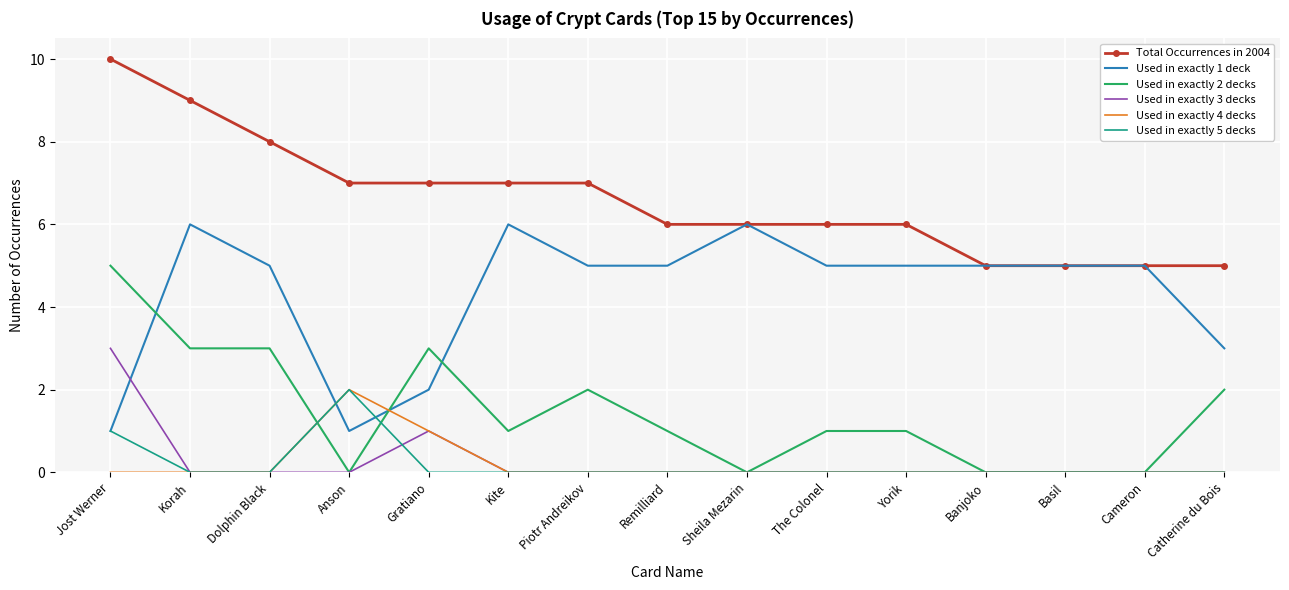

Is it true that Used in exactly 5 decks equals -1 at Kite?

False